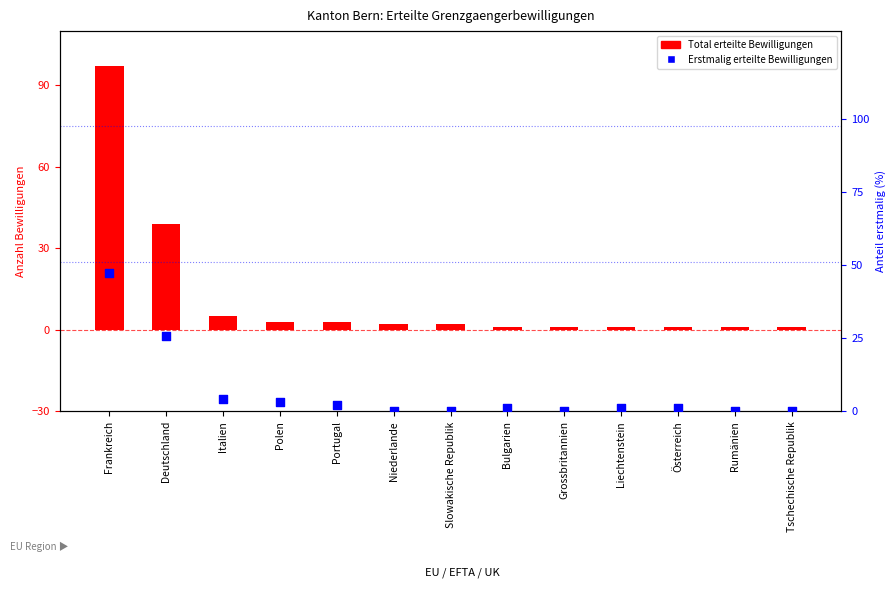

Which series has the largest total across all categories?

Total erteilte Bewilligungen